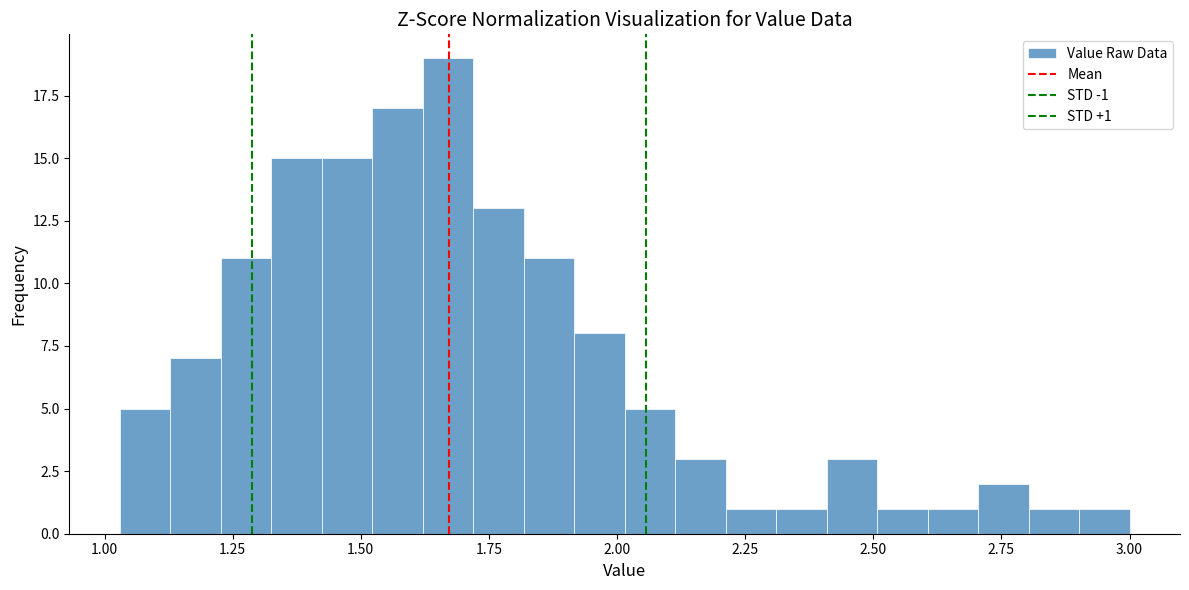

Around what value on the x-axis is the tallest bar? Give the approximate position of its centre, as read against the axis.

1.65